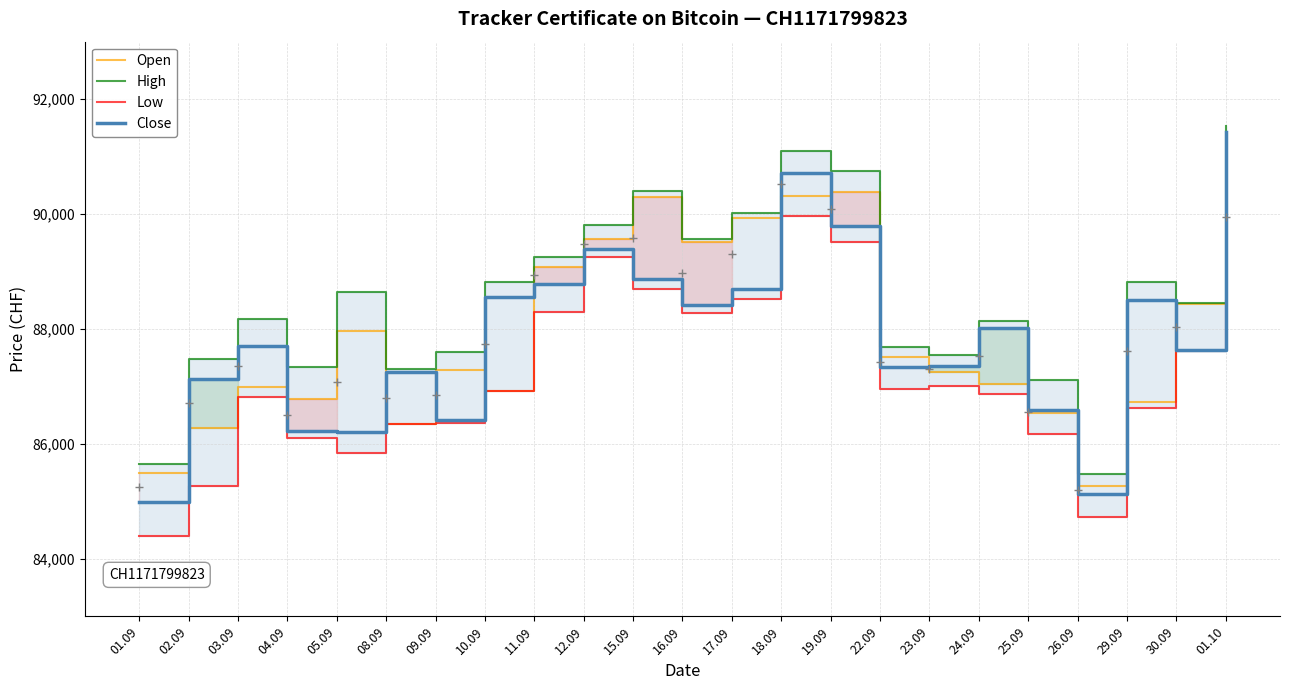

What is the minimum value for Low?

84390